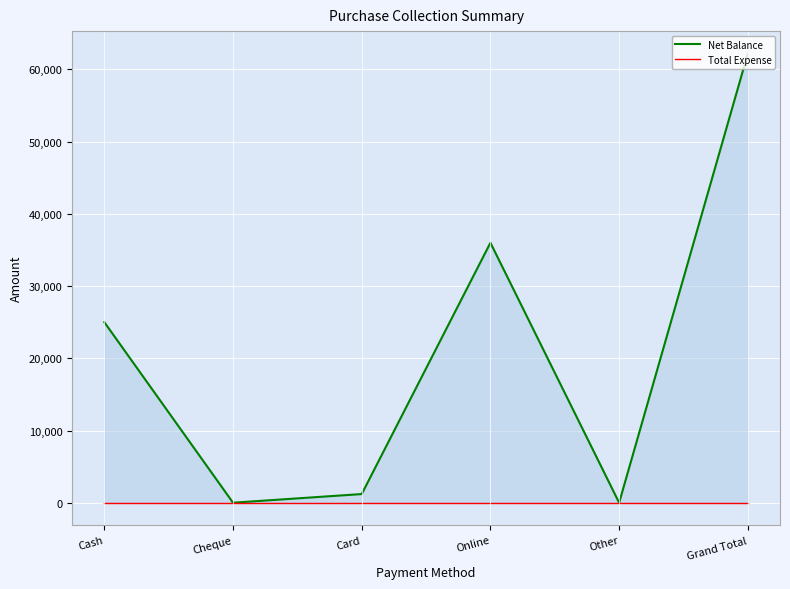

The value of Total Expense at Cash is 0. True or false?

True